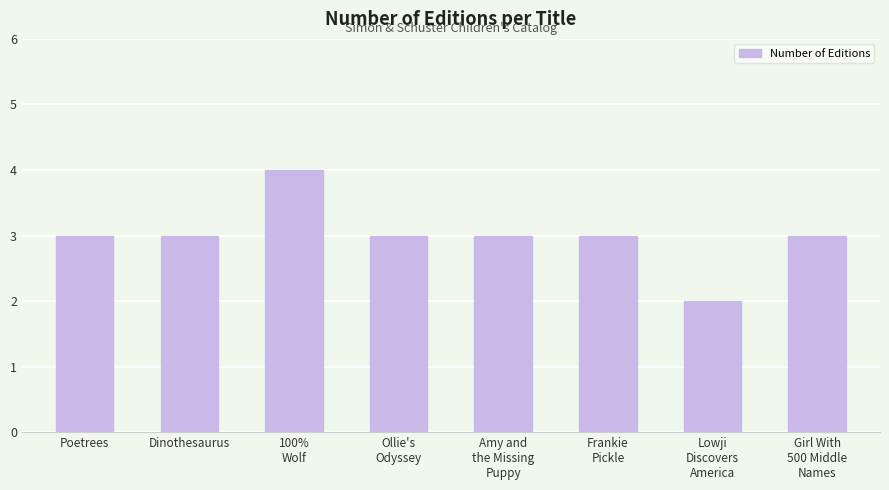

What is the difference between the second highest and minimum values?

1